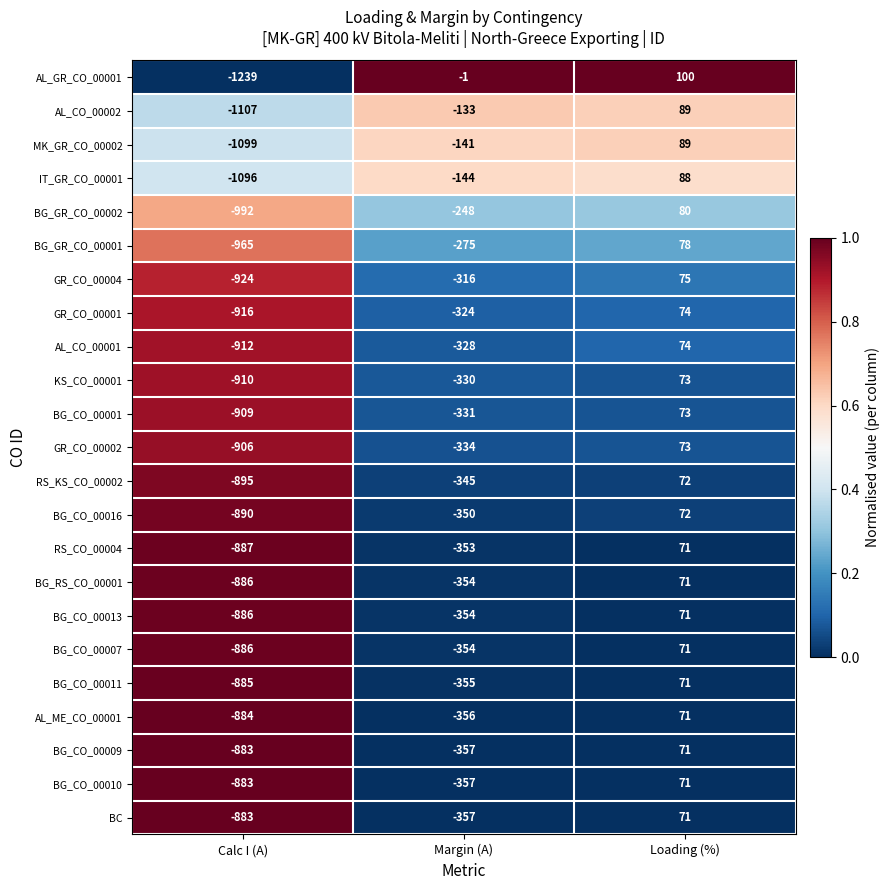

What is the average value of the MK_GR_CO_00002 series?

-384